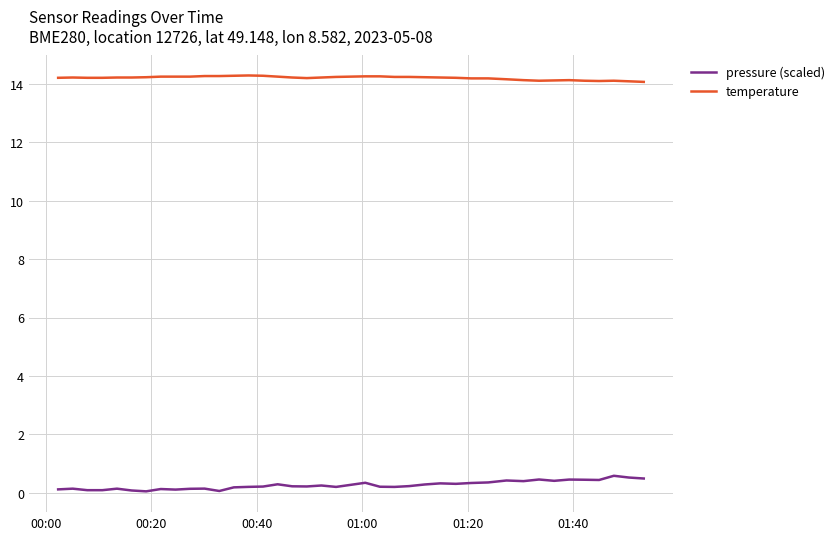

List the series in order of their overall mean, highest first.

temperature, pressure (scaled)